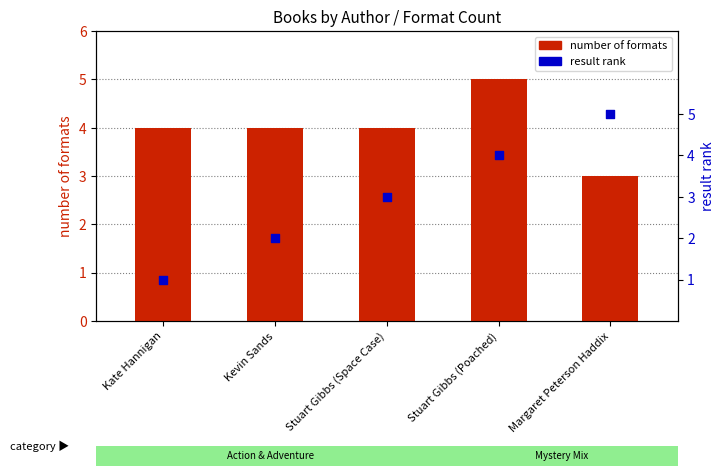

Is the value of number of formats at Stuart Gibbs (Poached) greater than the value of result rank at Stuart Gibbs (Space Case)?

Yes